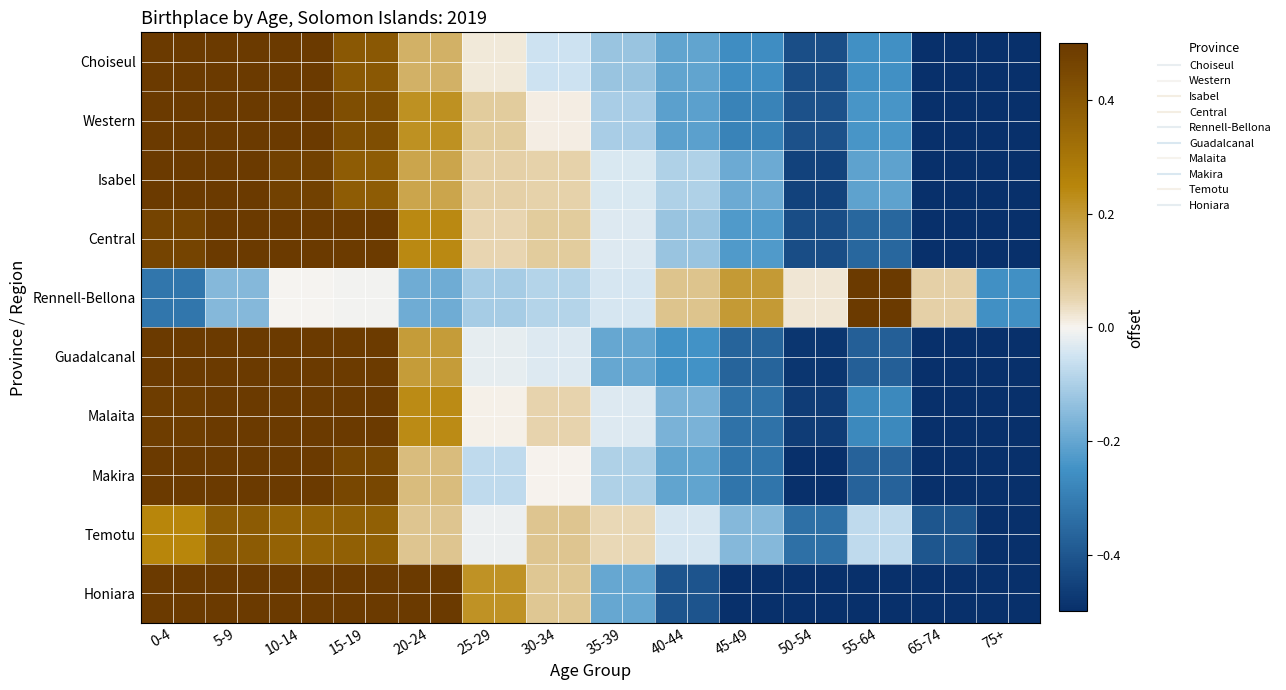

What is the difference between the highest and lowest values at 45-49?

0.7